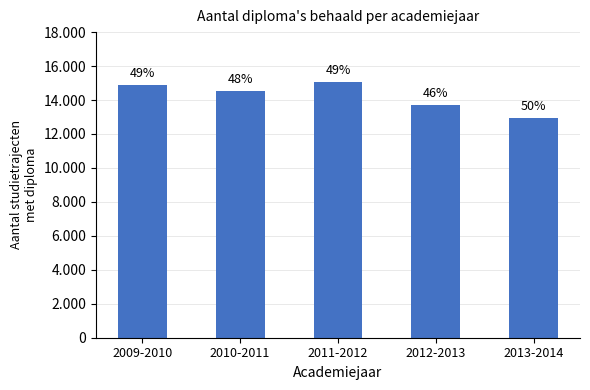

Are the bars horizontal?

No